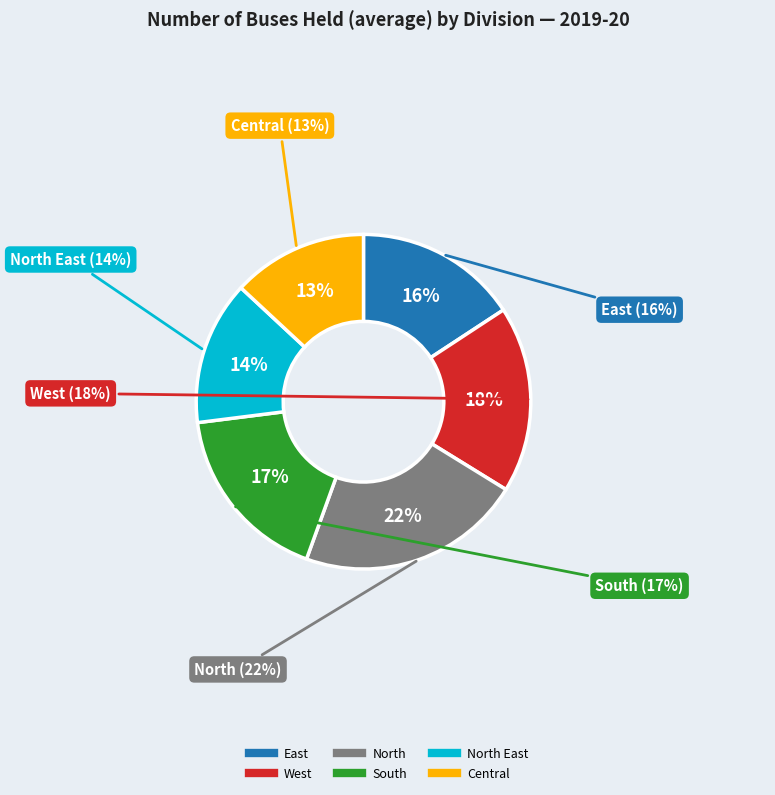

Is West the majority of the pie?

No